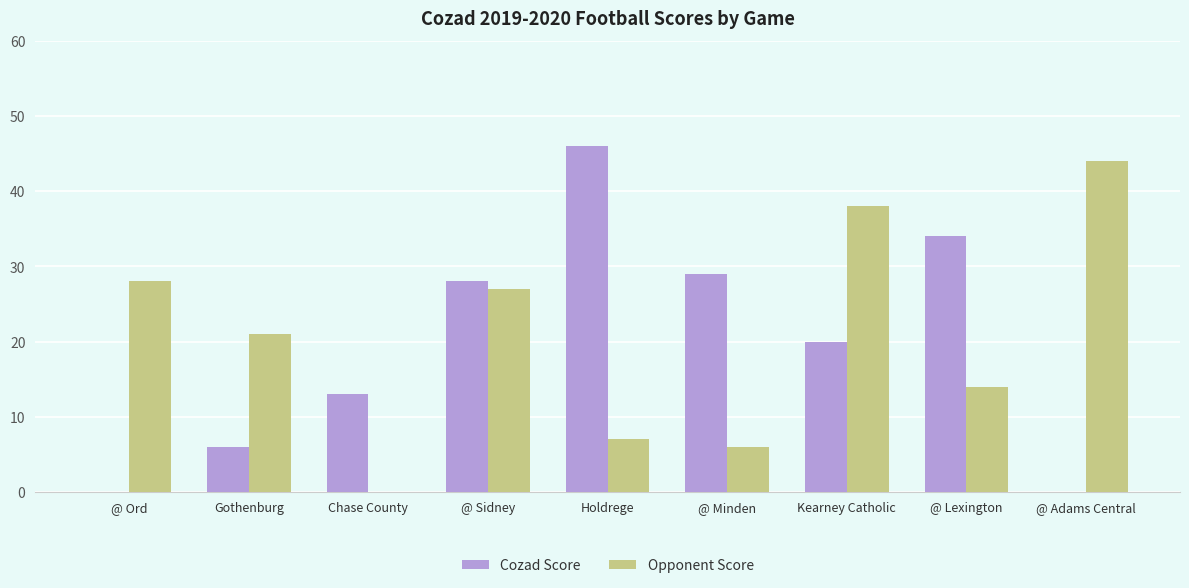

At which category is the sum across all series the highest?

Kearney Catholic